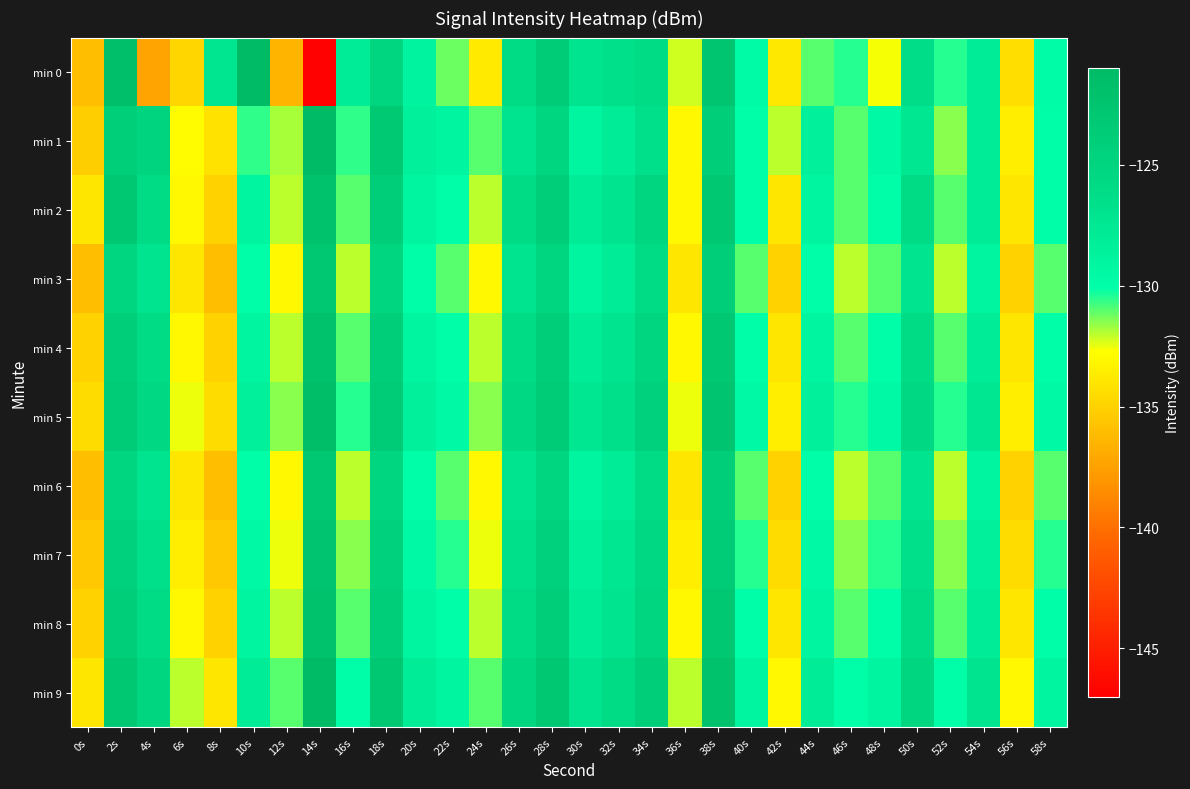

Rank the series at 24s from lowest to highest value.

min 0, min 3, min 6, min 7, min 2, min 4, min 8, min 5, min 1, min 9